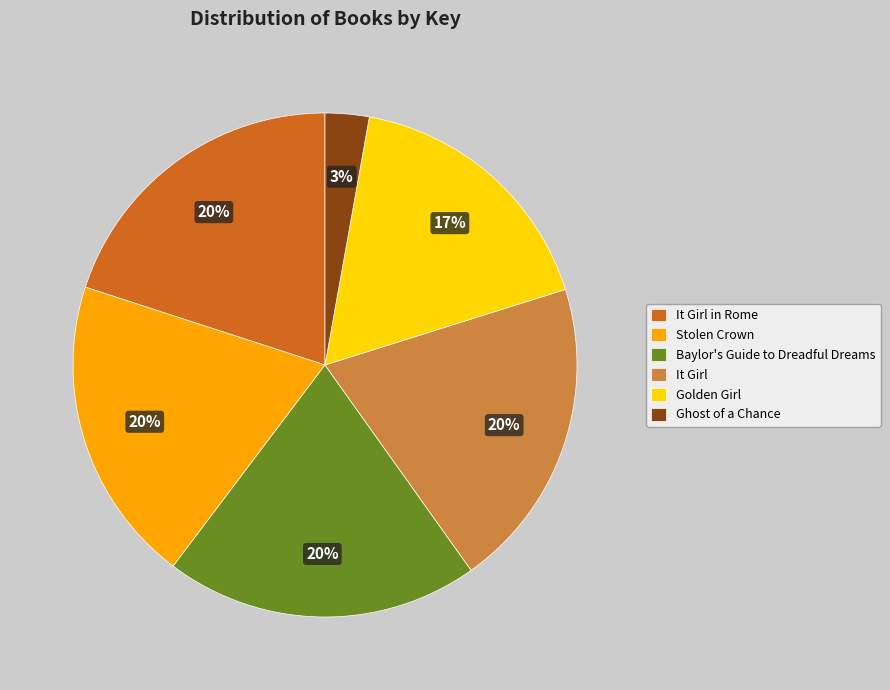

Which slice is the smallest?

Ghost of a Chance